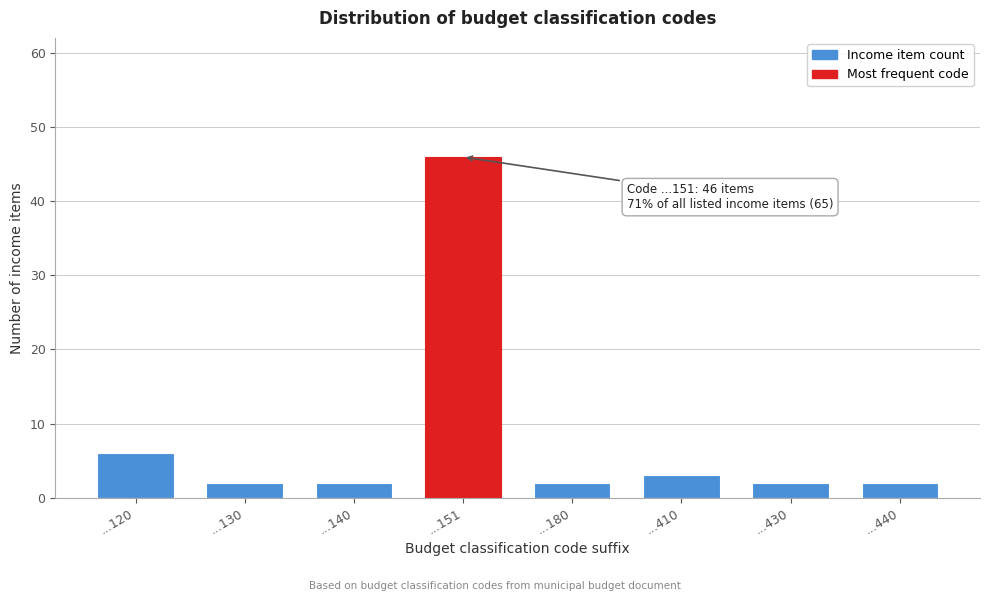

Reading left to right, transcribe all the data shown in this chart.

6	2	2	46	2	3	2	2